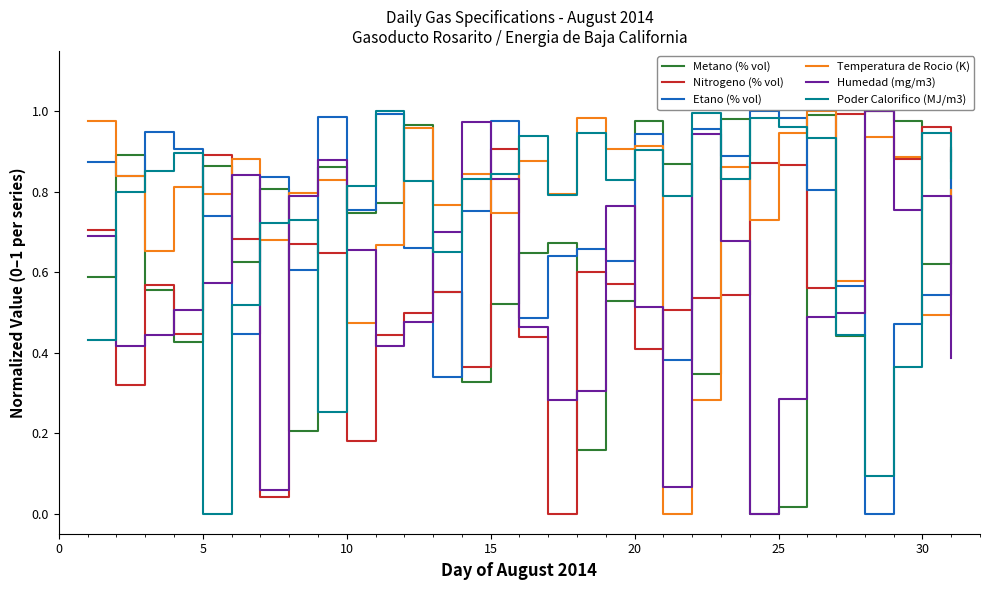

Does the chart have visible grid lines?

No